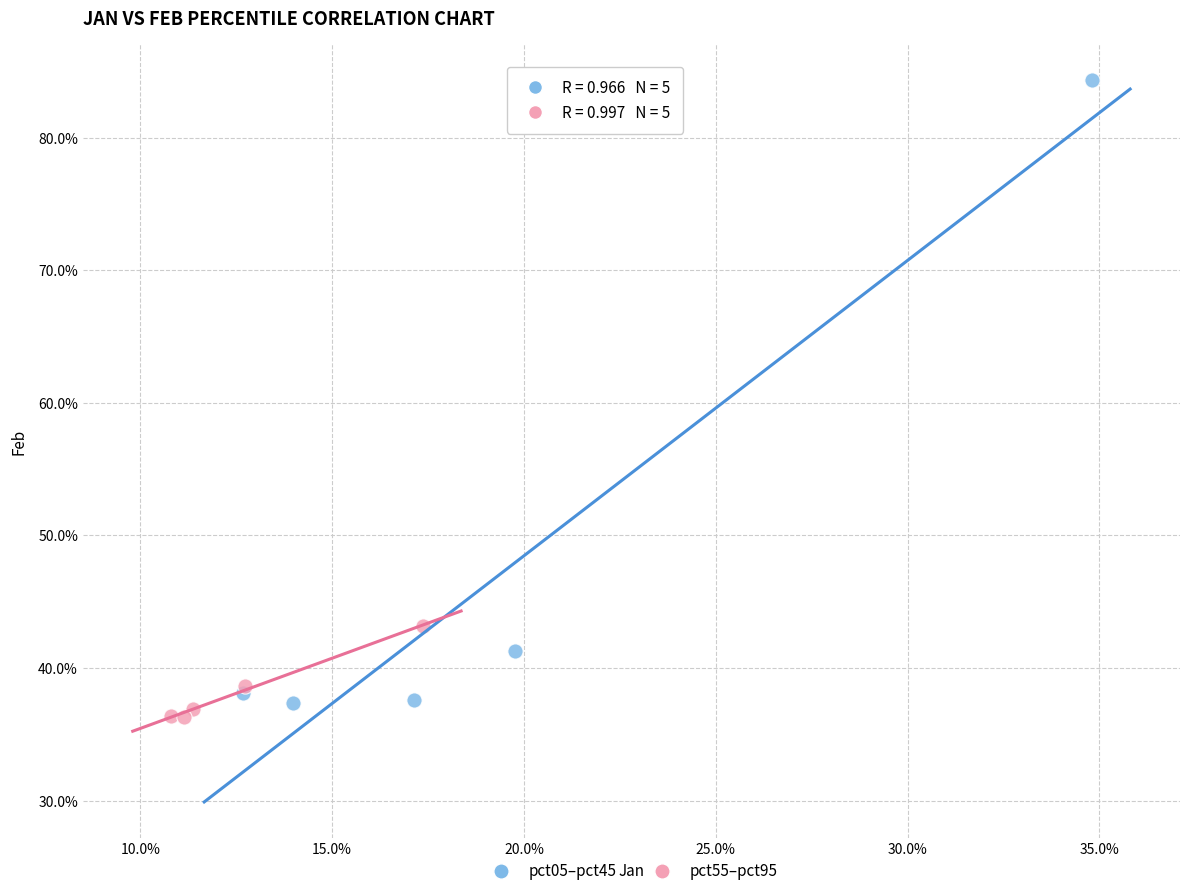

What are all the series names shown in the legend?

pct05–pct45, pct55–pct95